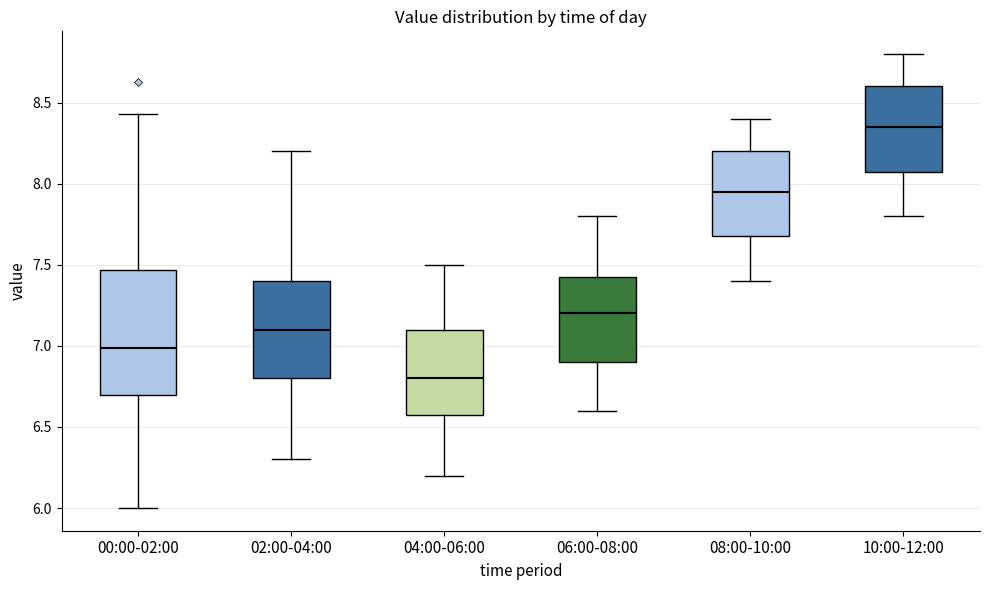

Comparing the boxes themselves (not the whiskers), which one is the tallest?

00:00-02:00